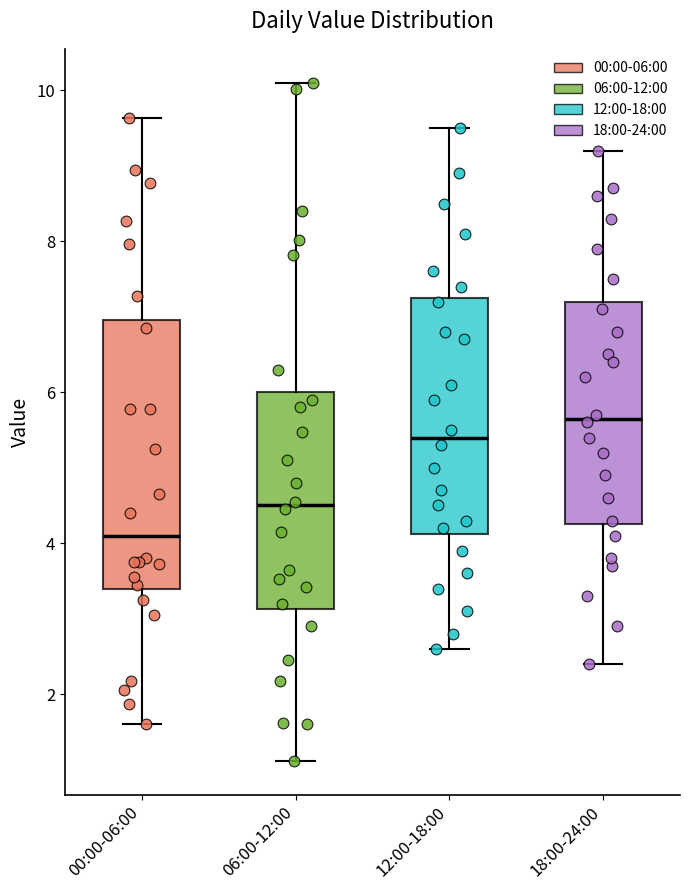

Reading left to right, read every box against the y-axis: the position of its median line, the range the box covers, and the ends of its whiskers. The values are not printed on the chart, so give them approximately, as read against the axis.

00:00-06:00: median 4.2, box 3.4 to 7.0, whiskers 1.6 to 9.6
06:00-12:00: median 4.6, box 3.2 to 6.0, whiskers 1.2 to 10.2
12:00-18:00: median 5.4, box 4.2 to 7.2, whiskers 2.6 to 9.6
18:00-24:00: median 5.6, box 4.2 to 7.2, whiskers 2.4 to 9.2